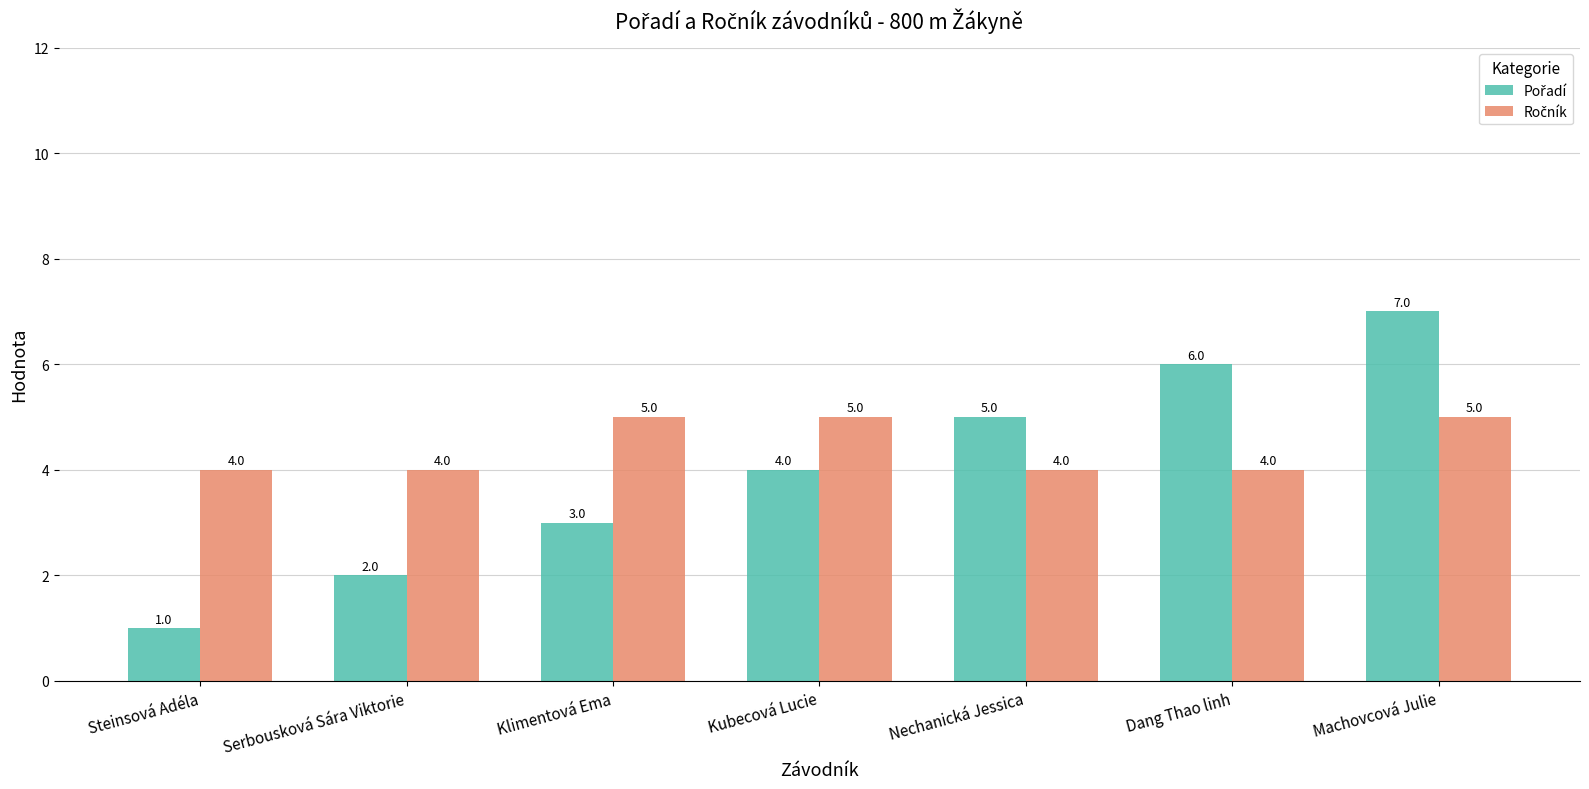

Count the number of data series in this chart.

2